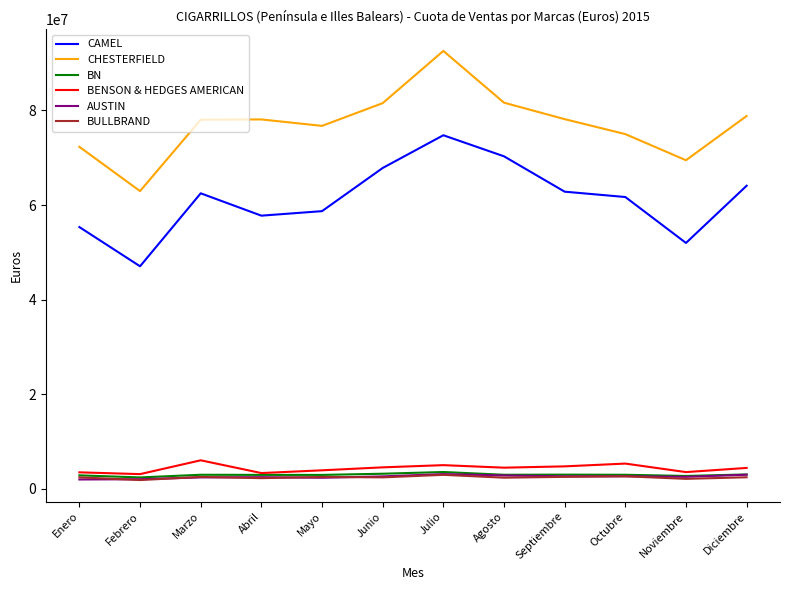

At which label does BULLBRAND first exceed 2473162?

Marzo